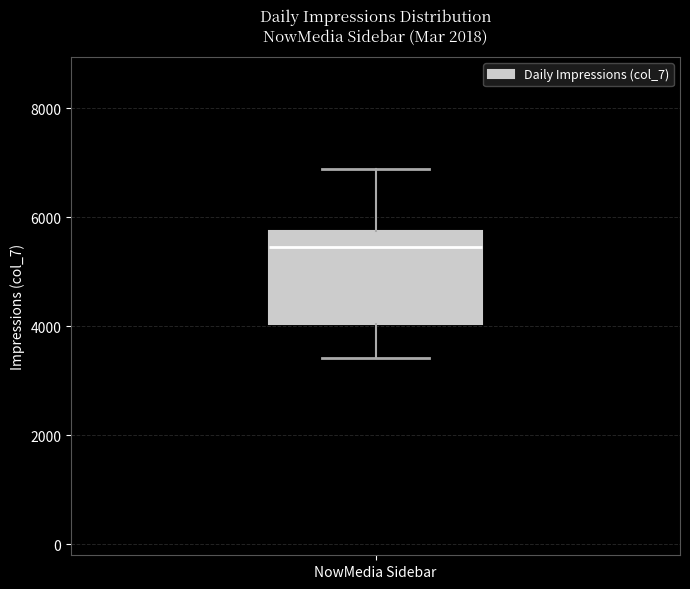

Where is the lower edge of the box for NowMedia Sidebar on the y-axis? The values are not printed on the chart, so give them approximately, as read against the axis.

4000